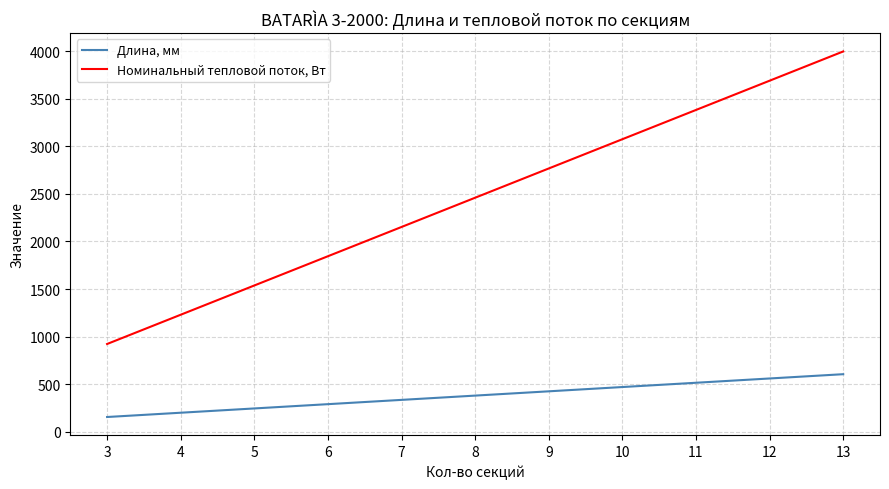

Rank the series by their maximum value, from lowest to highest.

Длина, мм, Номинальный тепловой поток, Вт